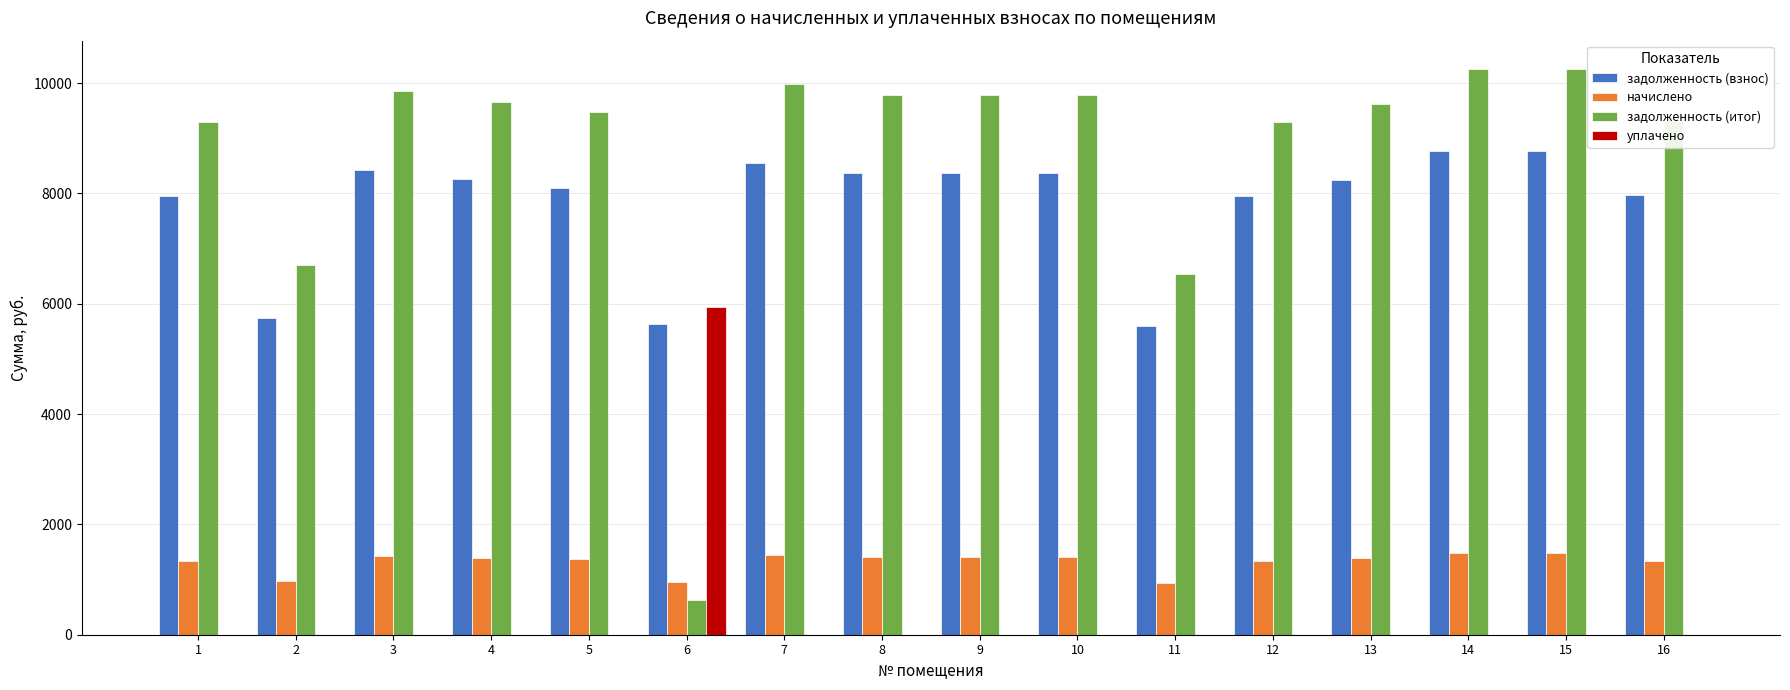

Which series has the widest spread of values?

задолженность (итог)